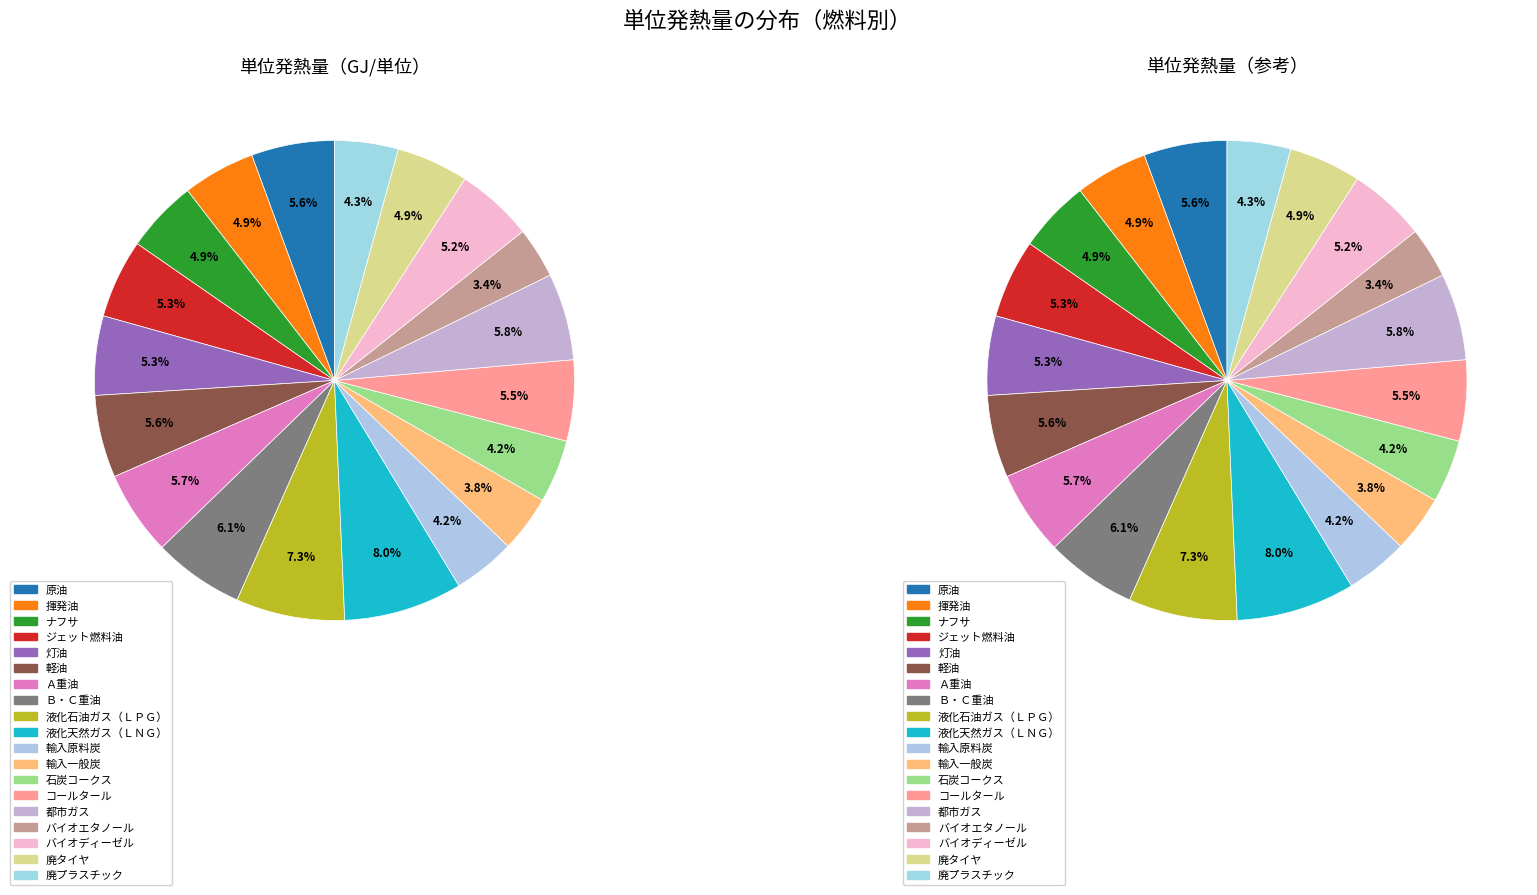

How many slices are in this pie chart?

19